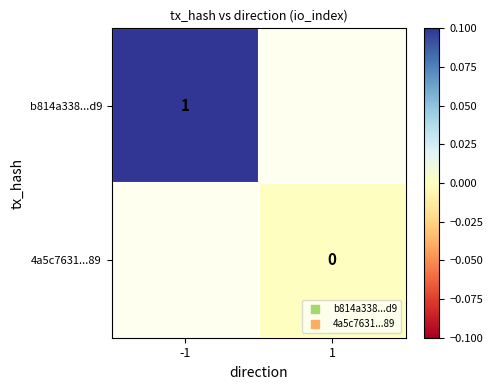

Is the value of 4a5c7631...89 at 1 greater than the value of b814a338...d9 at -1?

No